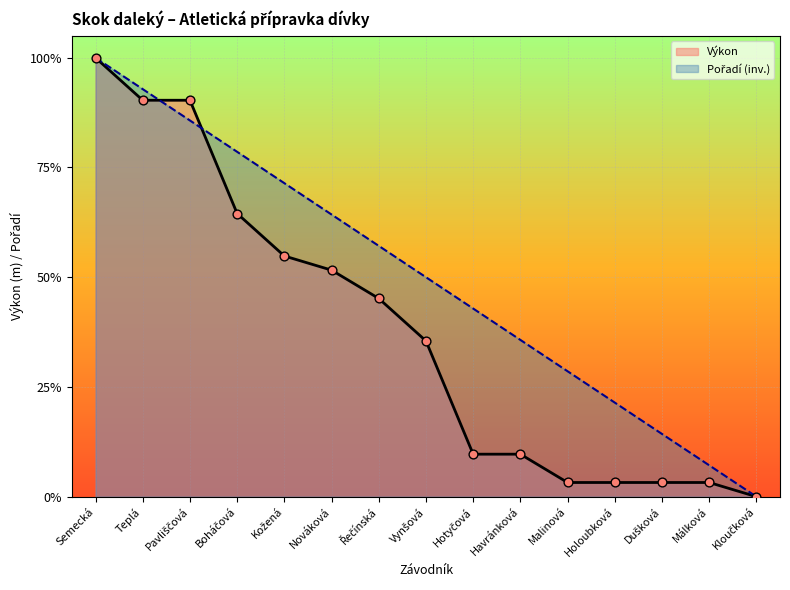

Which series has the largest total across all categories?

Pořadí